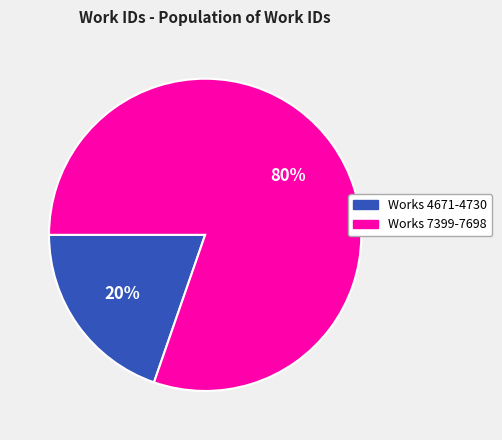

Count the number of slices in the pie.

2